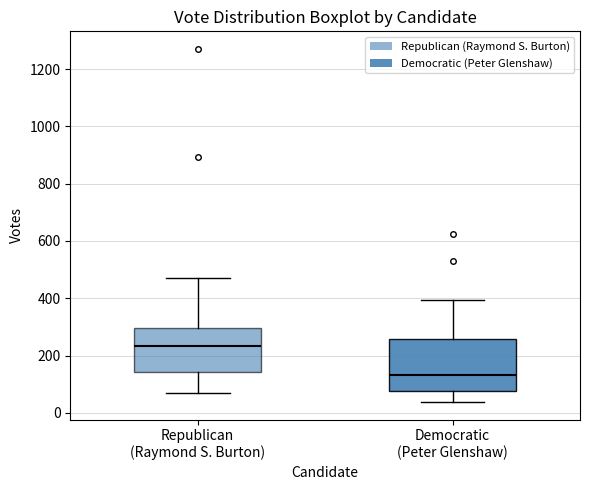

Reading left to right, transcribe this box plot: for each box, give where its median line is, the range the box spans, and where its two whiskers end, as read against the y-axis. The values are not printed on the chart, so give them approximately, as read against the axis.

Republican (Raymond S. Burton): median 240, box 140 to 300, whiskers 60 to 480
Democratic (Peter Glenshaw): median 140, box 80 to 260, whiskers 40 to 400